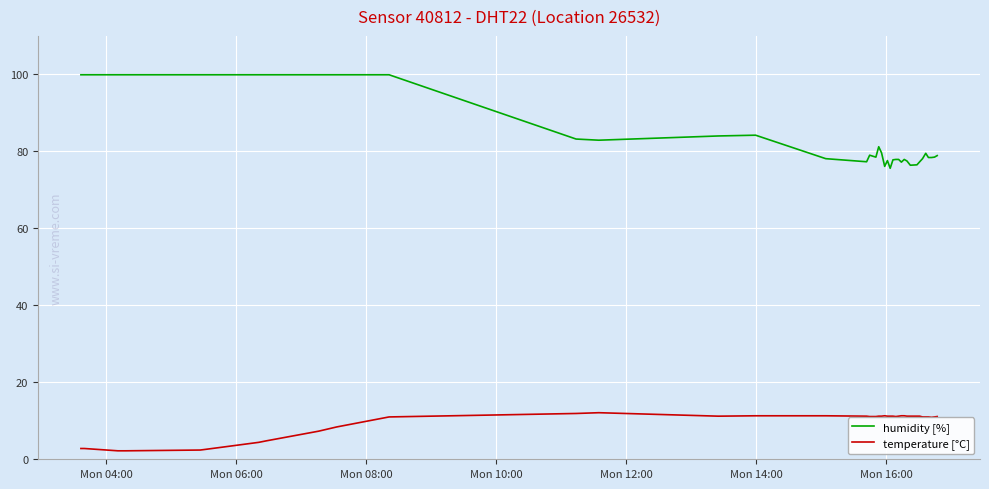

How many lines are shown in the chart?

2